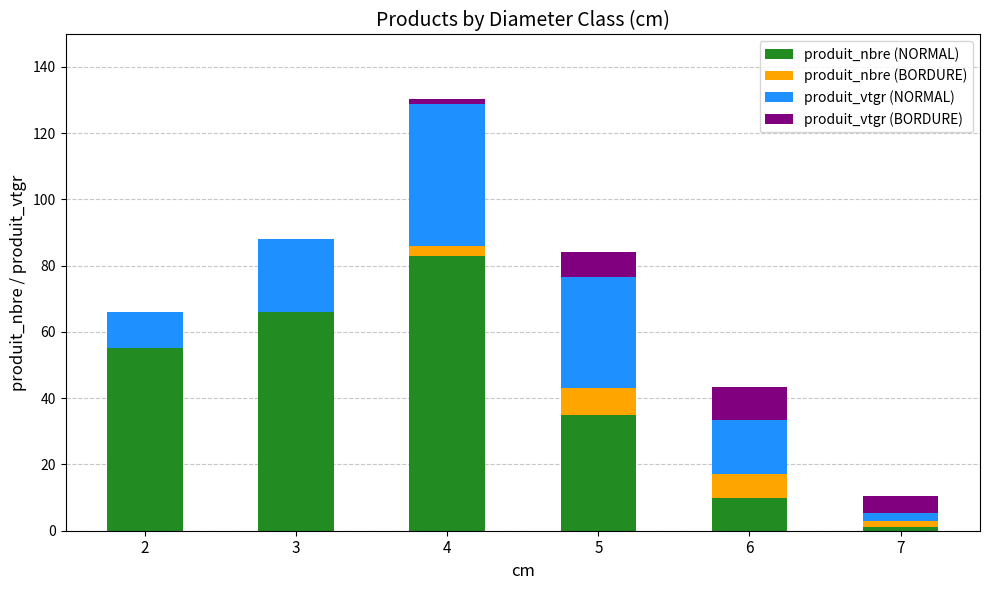

Which category has the highest value in the produit_nbre (NORMAL) series?

4